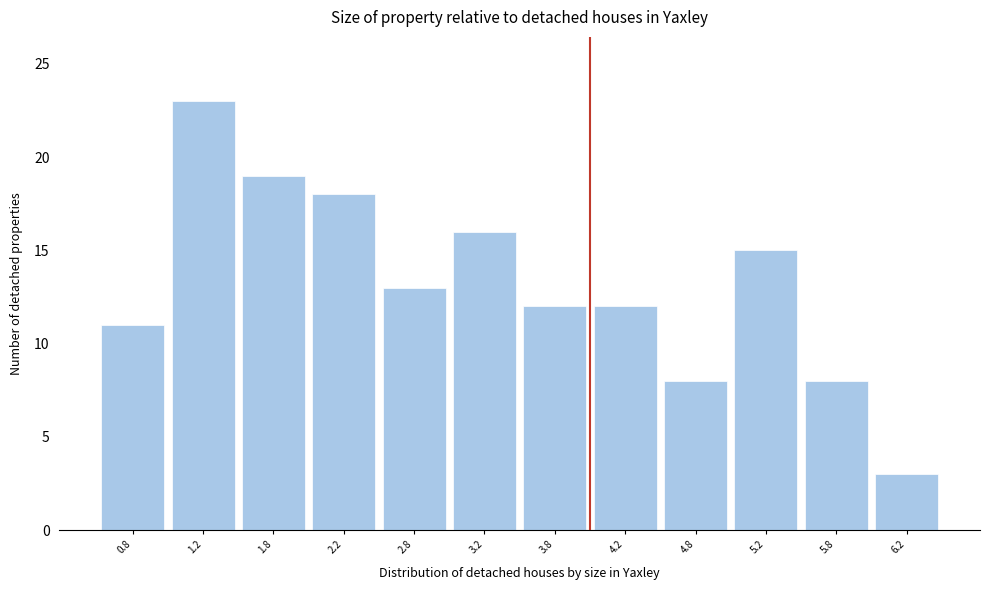

Which range on the x-axis has the tallest bar?

1.0 to 1.5